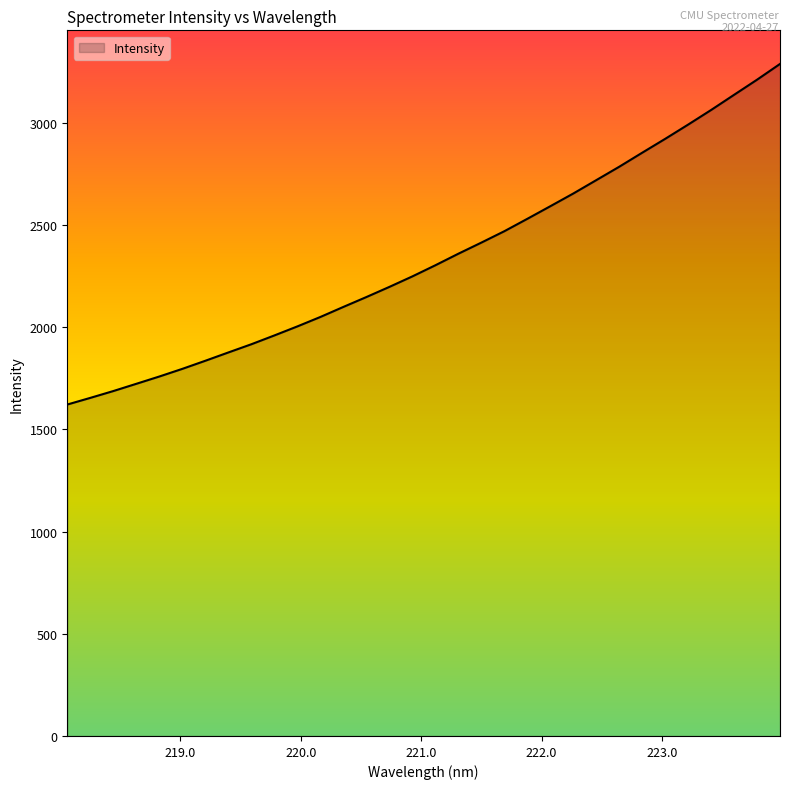

What is the greatest value displayed?

3288.4